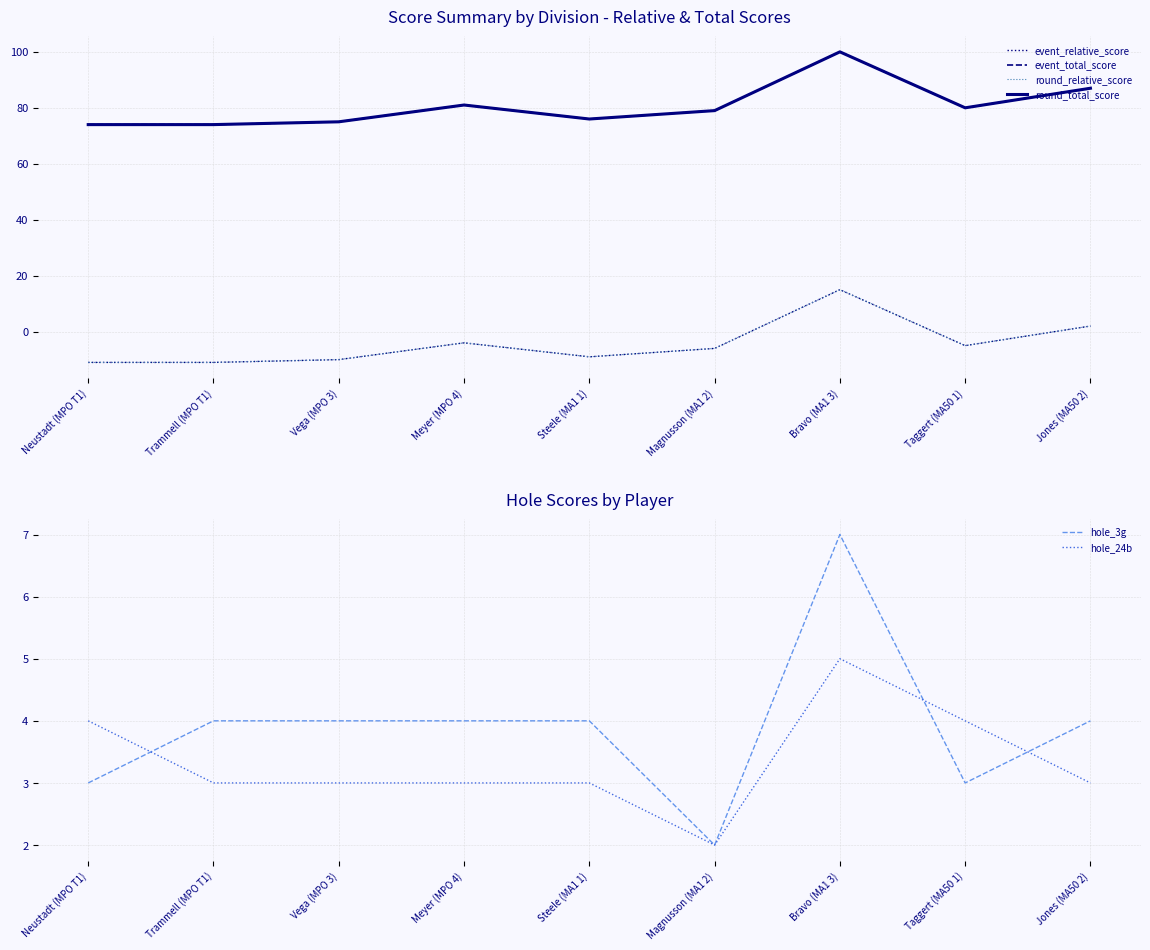

What is the sum of the hole_3g values at Neustadt (MPO T1) and Bravo (MA1 3)?

10